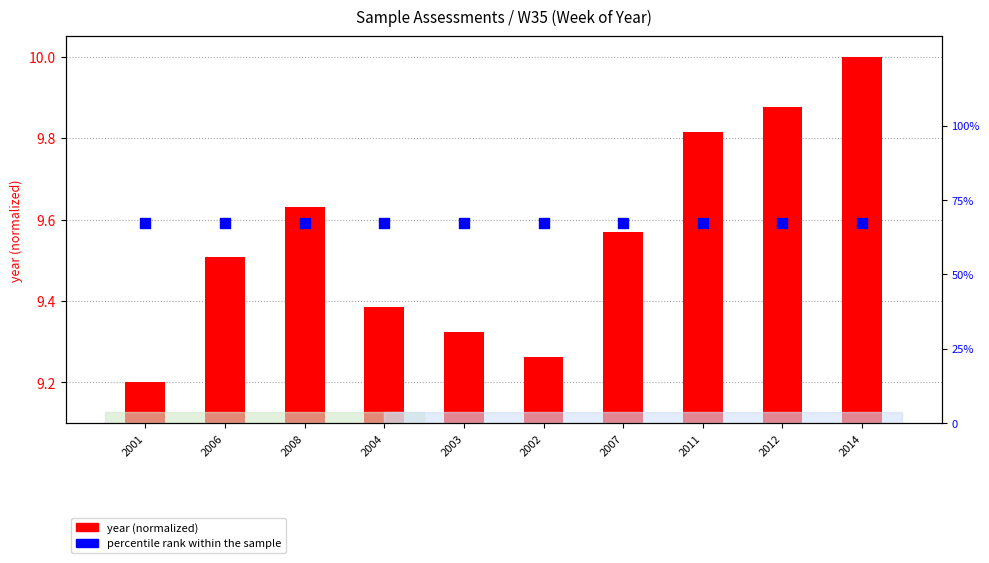

Which series reaches the minimum Y coordinate?

year (normalized)